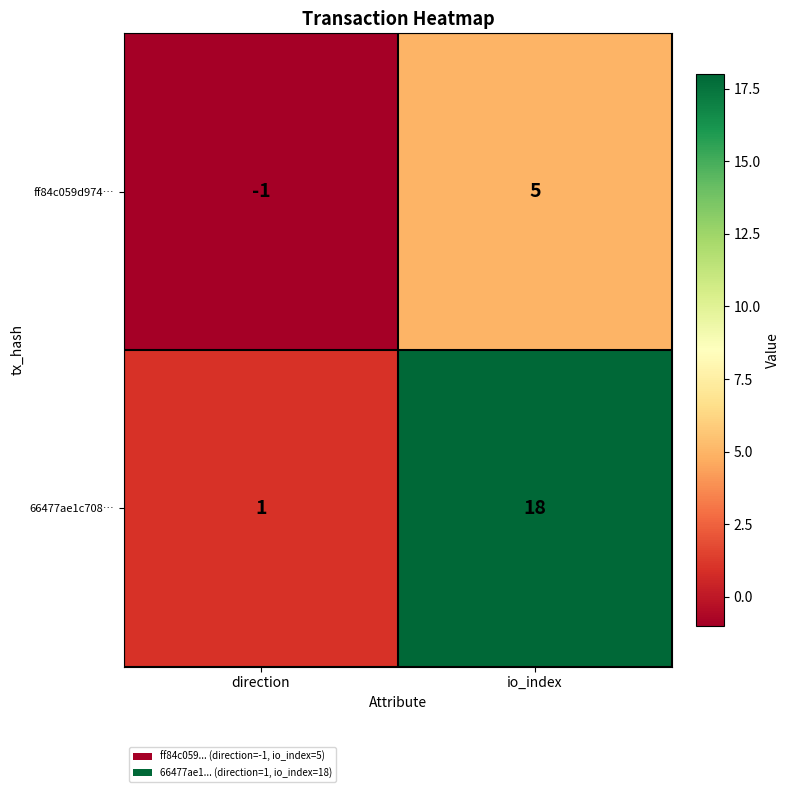

What is the sum of the 66477ae1c708… values at direction and io_index?

19